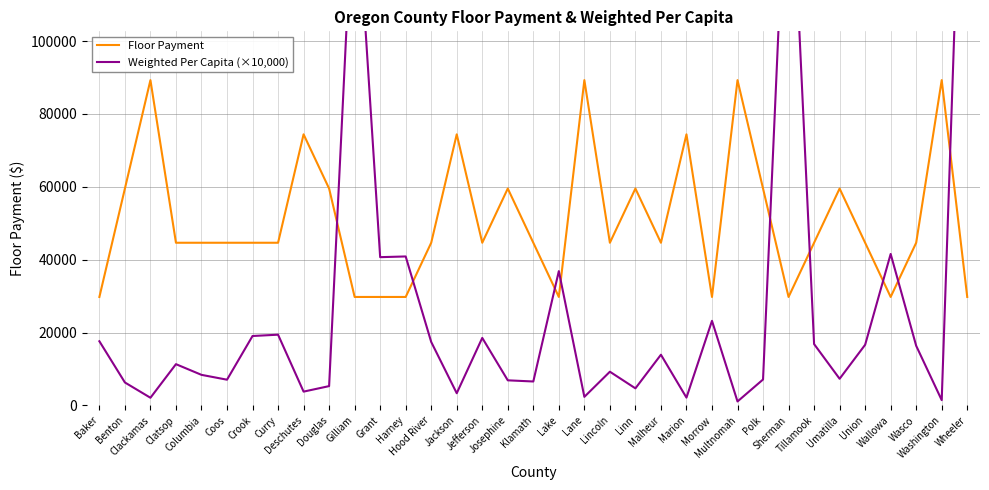

What position from the left is Crook?

7